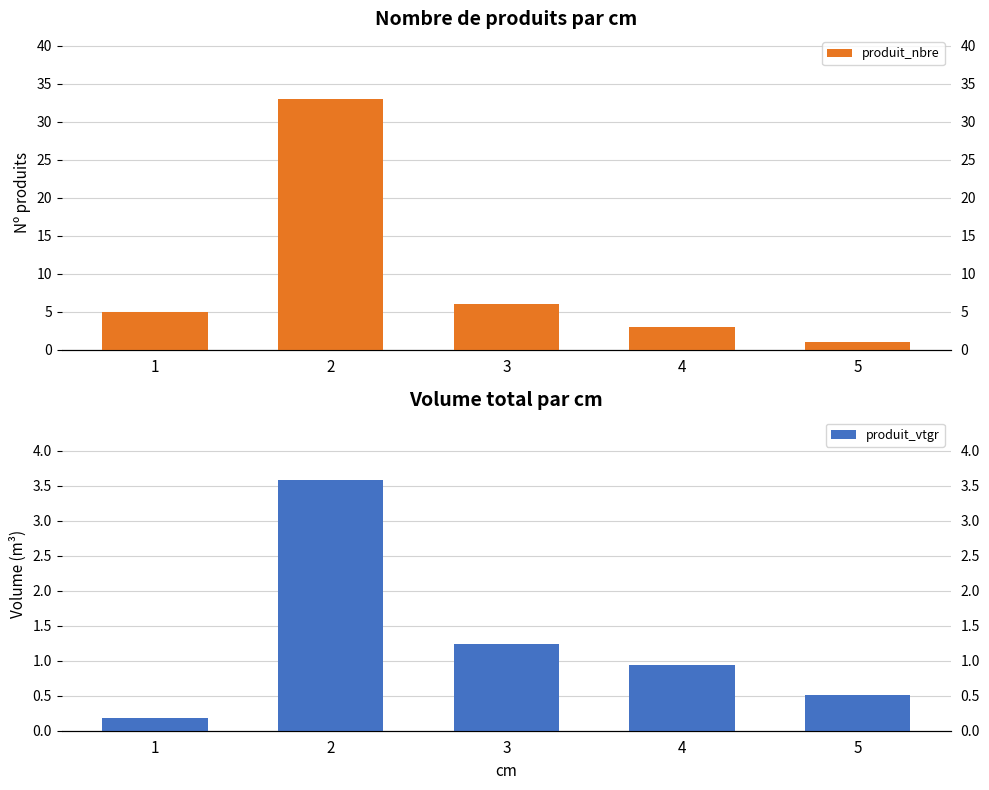

What is the minimum value shown in the chart?

0.2